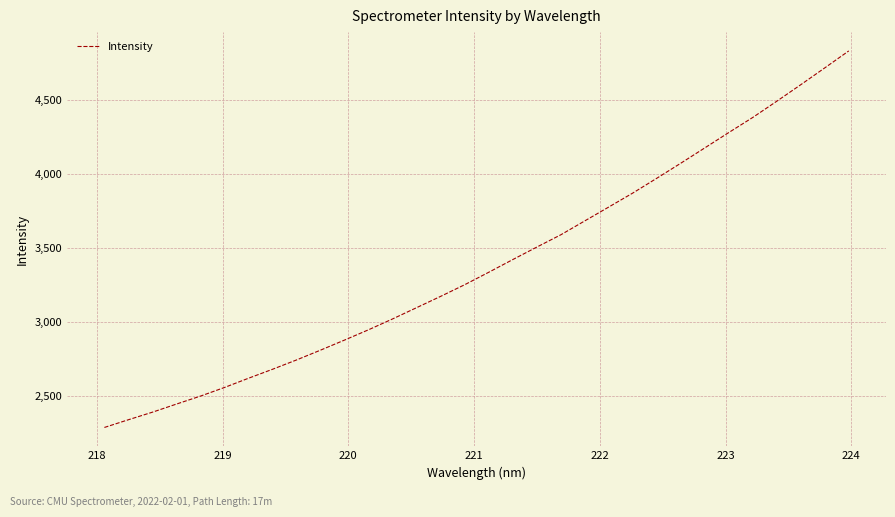

What is the minimum value shown in the chart?

2290.1